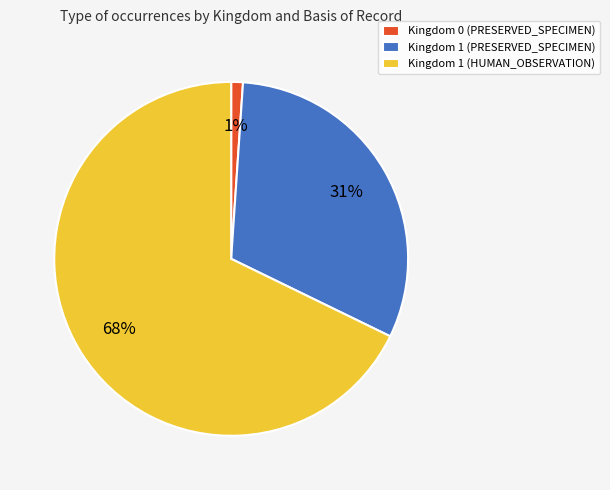

Is the sum of Kingdom 1 (HUMAN_OBSERVATION) and Kingdom 0 (PRESERVED_SPECIMEN) greater than half?

Yes